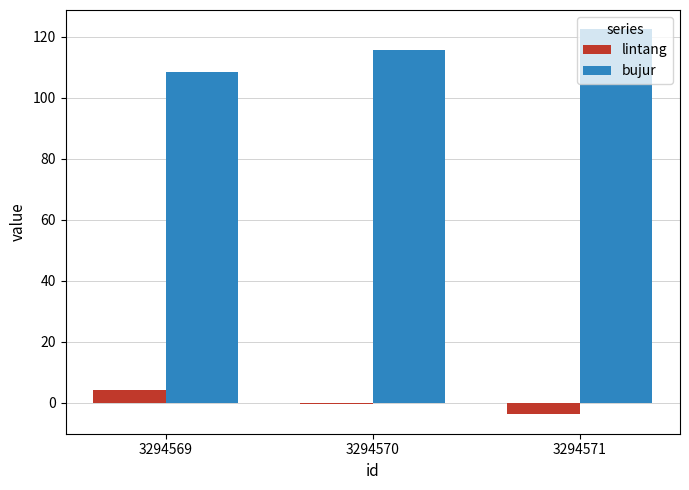

Is it true that lintang equals 4.0 at 3294569?

True